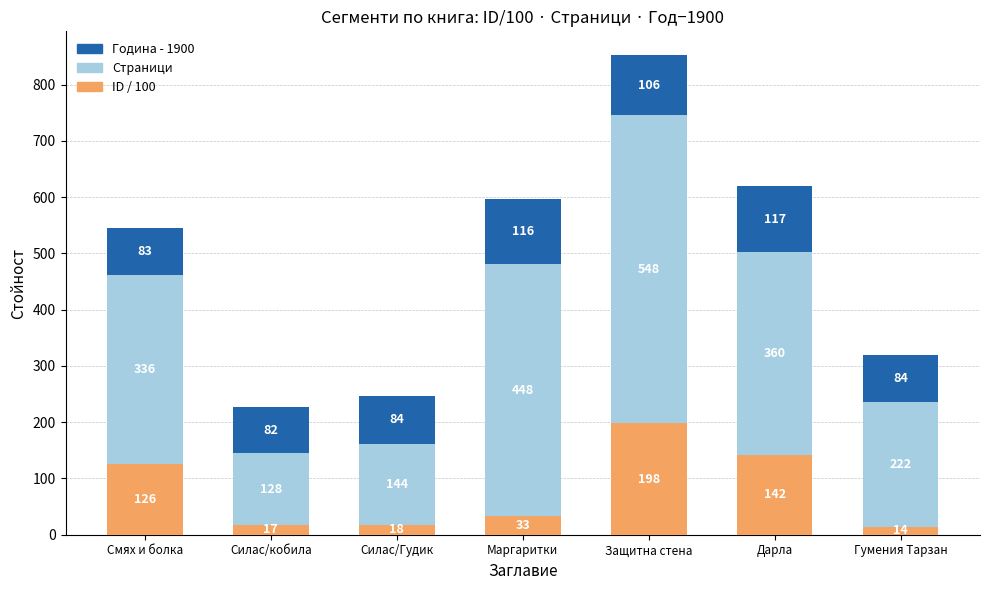

At which label does ID / 100 first exceed 33?

Смях и болка